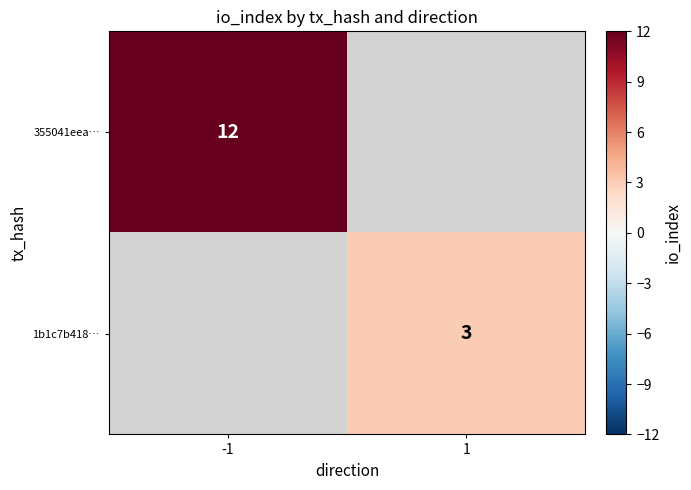

Is it true that 355041eea… equals 7 at -1?

False